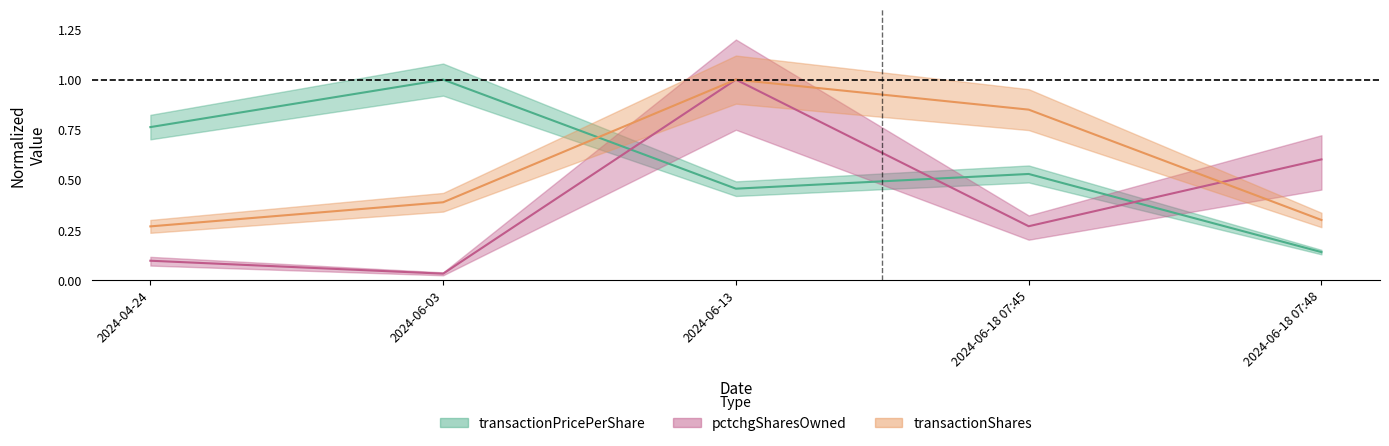

At which category is the sum across all series the highest?

2024-06-13